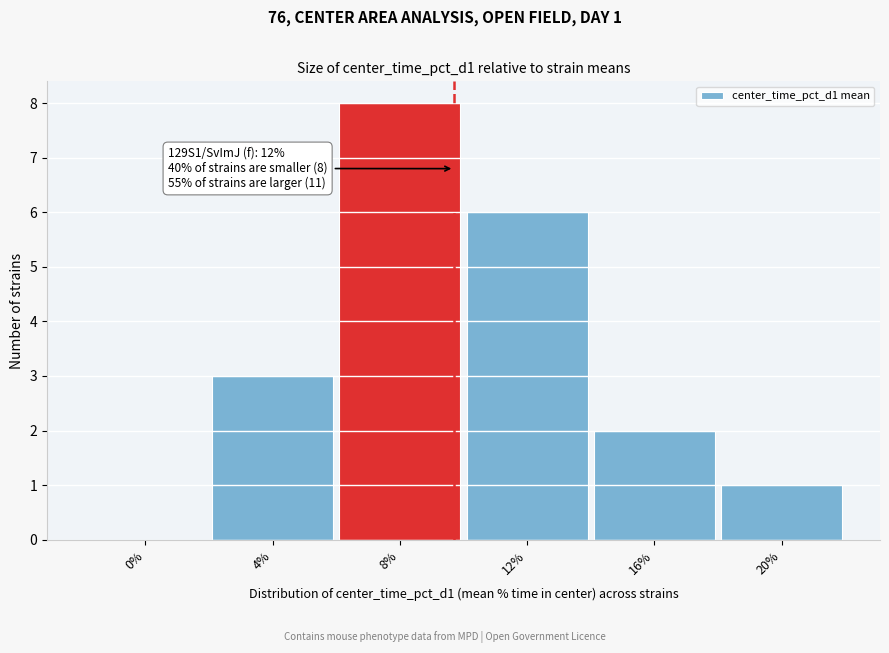

Reading right to left, extract all data points from this chart.

20%=1	16%=2	12%=6	8%=8	4%=3	0%=0